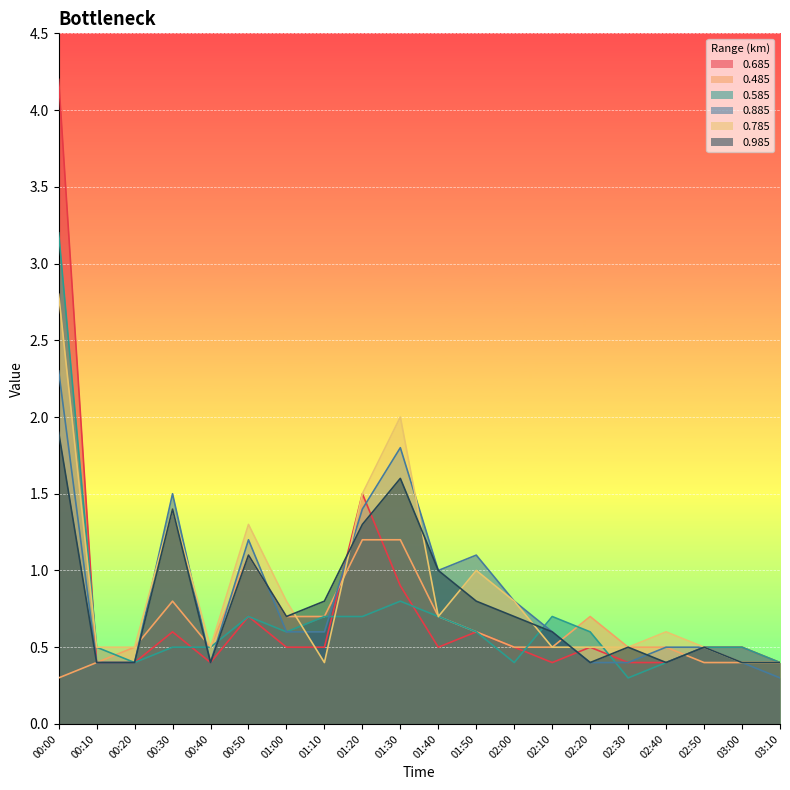

Which label corresponds to the largest value in the chart?

00:00